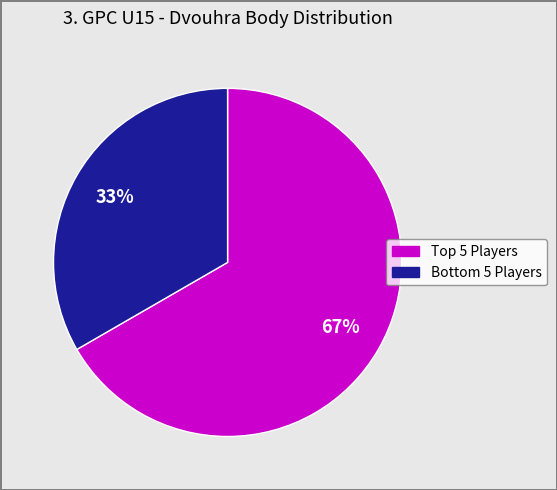

Is there any slice that represents more than half of the pie?

Yes